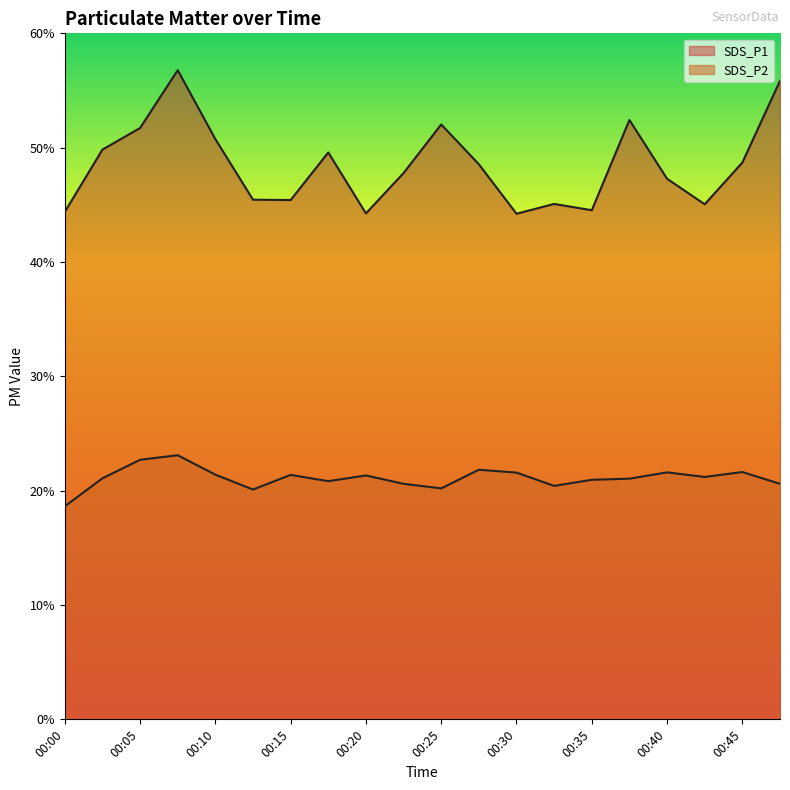

How many values in the SDS_P1 series are below 48?

10